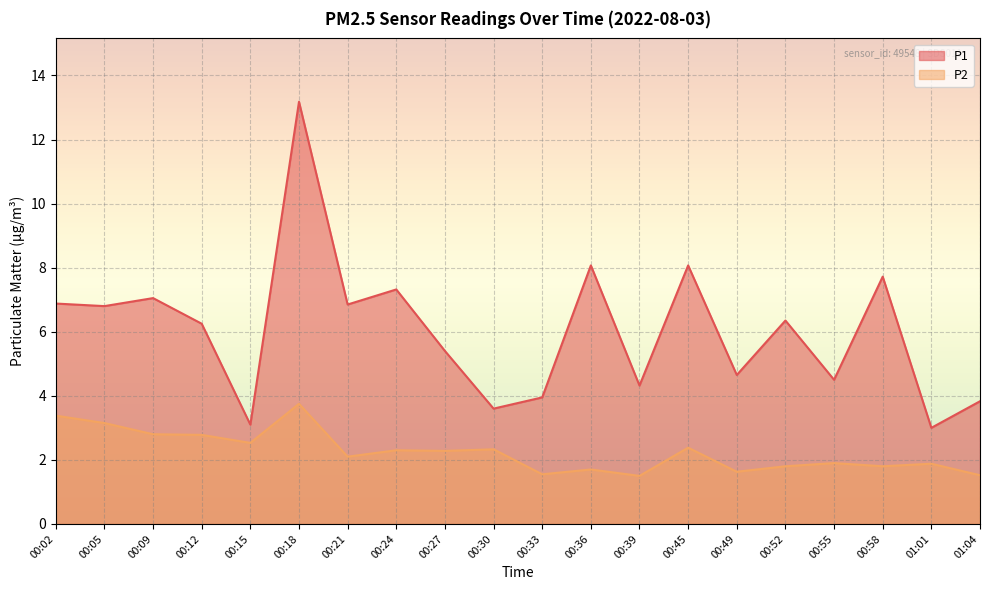

What is the lowest value of the P1 series?

3.0